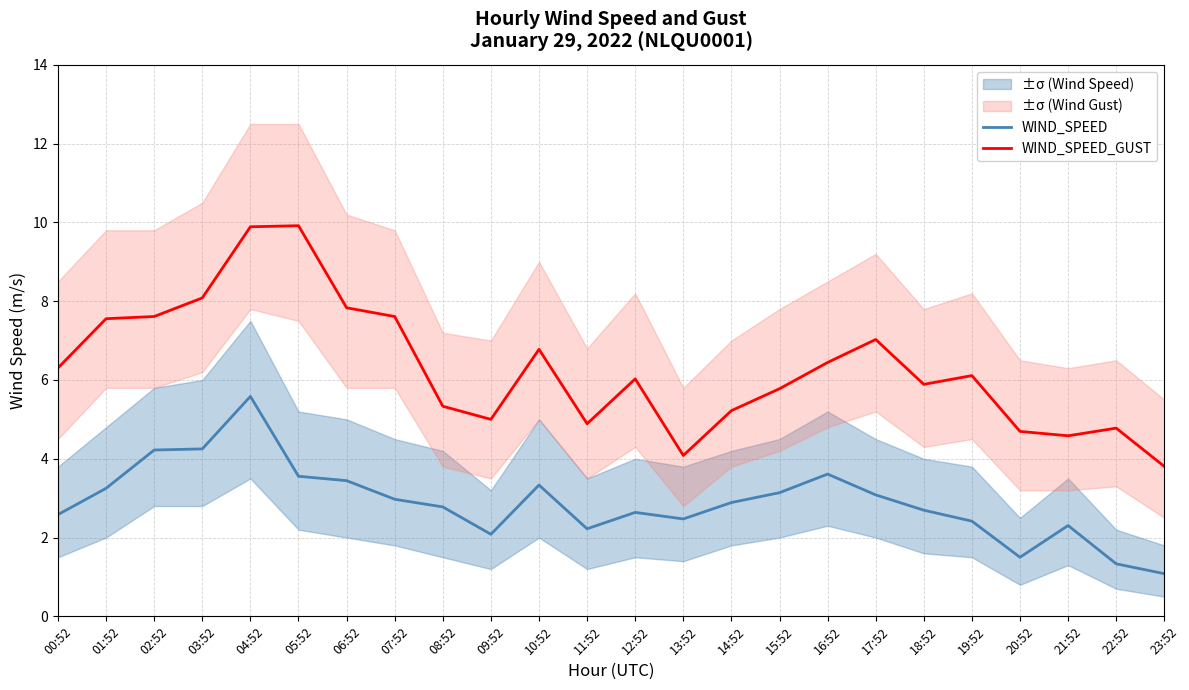

Reading left to right, what are all the values shown in this chart?

WIND_SPEED: 2.6	3.2	4.2	4.2	5.6	3.6	3.4	3.0	2.8	2.1	3.3	2.2	2.6	2.5	2.9	3.1	3.6	3.1	2.7	2.4	1.5	2.3	1.3	1.1
WIND_SPEED_GUST: 6.3	7.6	7.6	8.1	9.9	9.9	7.8	7.6	5.3	5.0	6.8	4.9	6.0	4.1	5.2	5.8	6.4	7.0	5.9	6.1	4.7	4.6	4.8	3.8